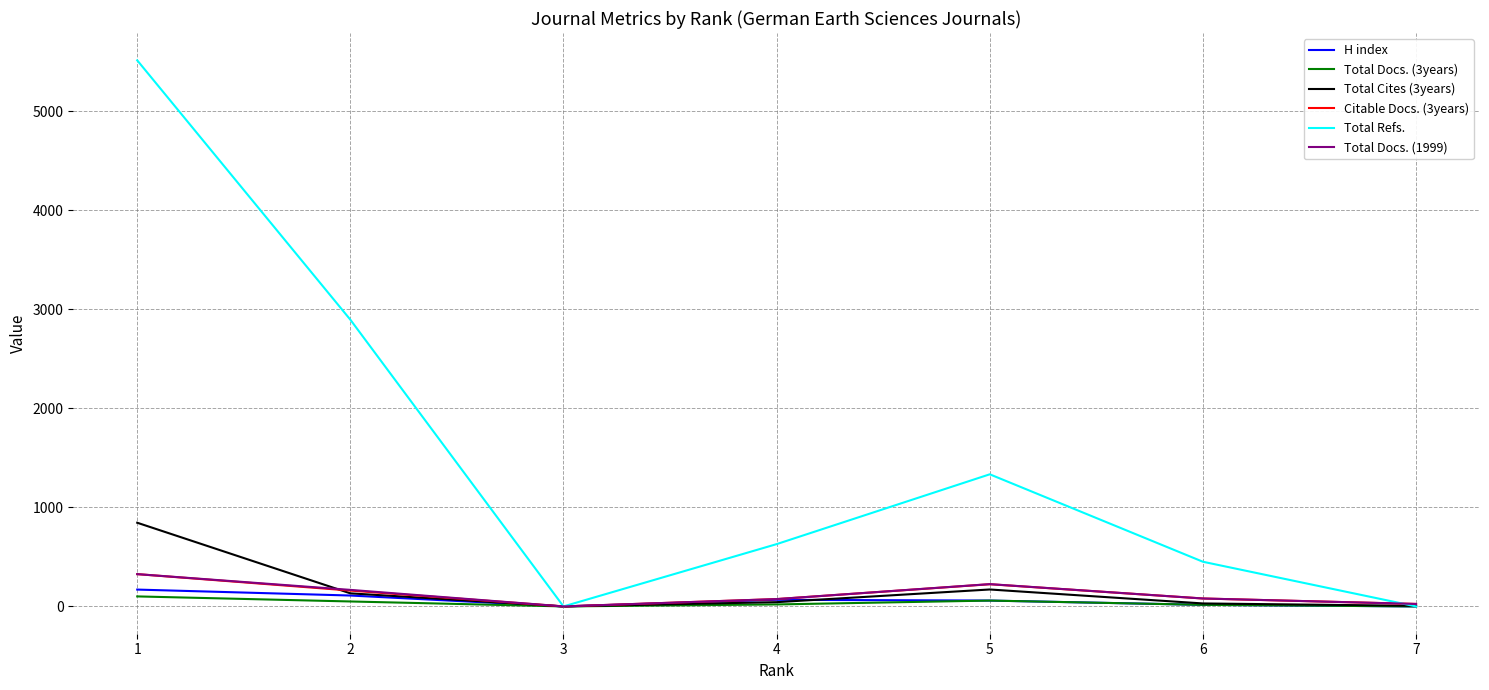

Count the number of categories in the chart.

7